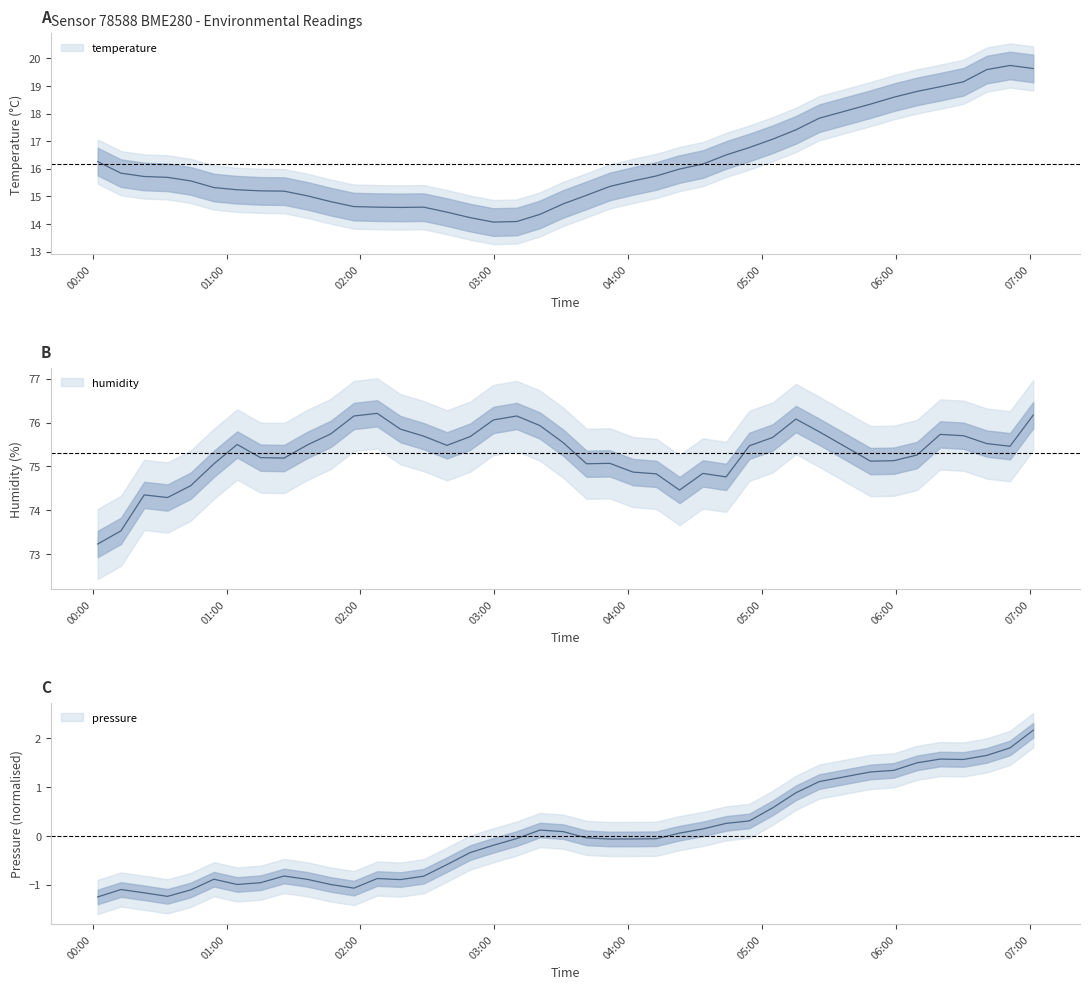

How many data points in temperature are above 15?

29